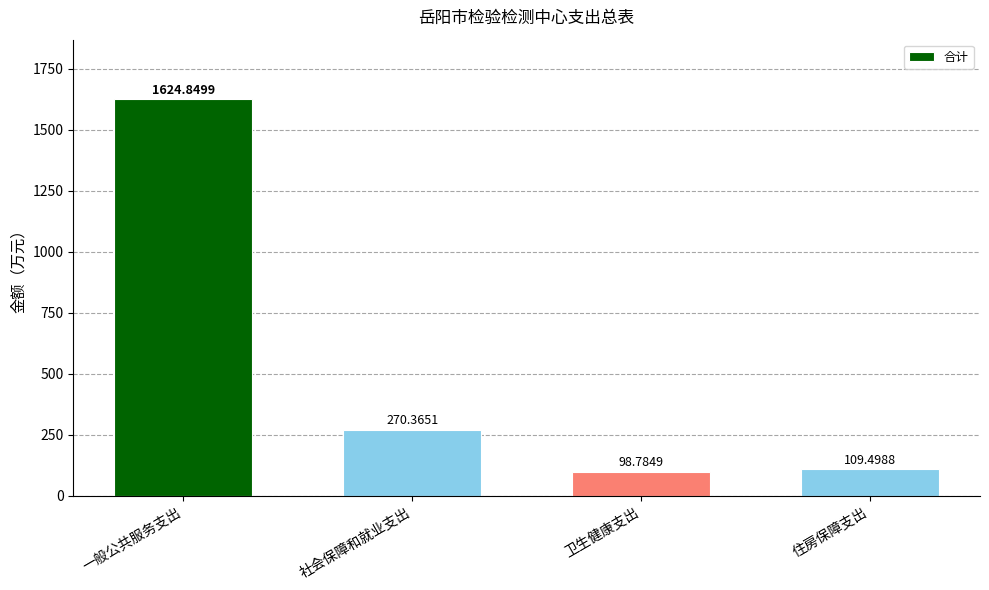

Is it true that the value at 社会保障和就业支出 is 270.4?

True